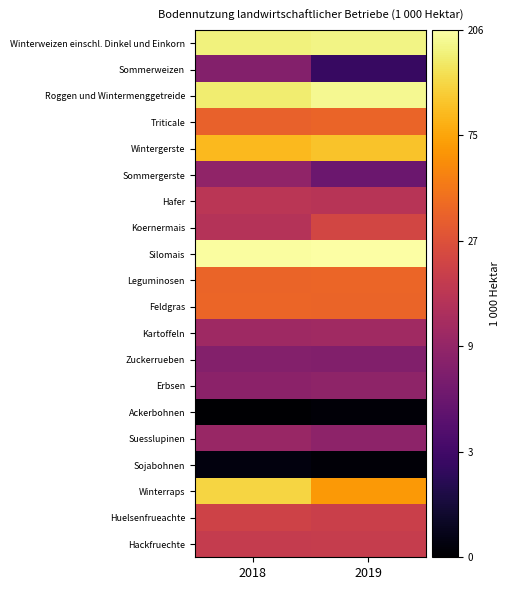

At which category is the sum across all series the highest?

2018